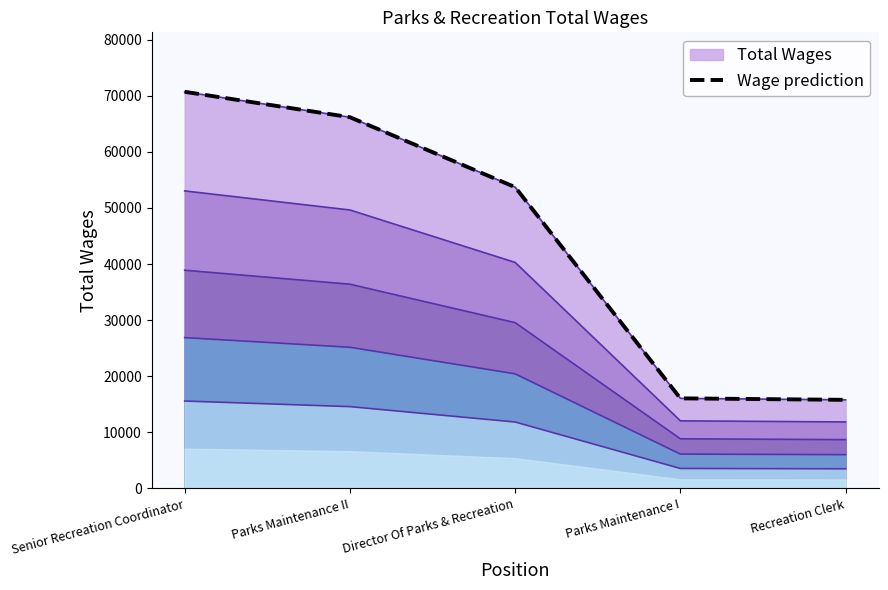

What is the label of the 1st point from the left?

Senior Recreation Coordinator